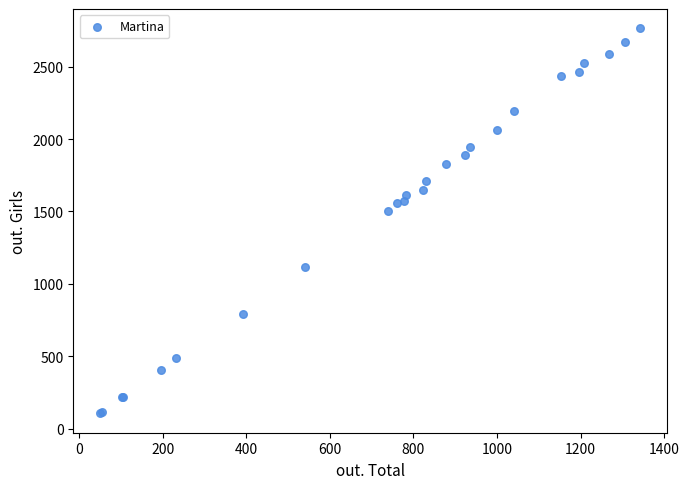

What Y value in the scatter plot is closest to 1435?

1501